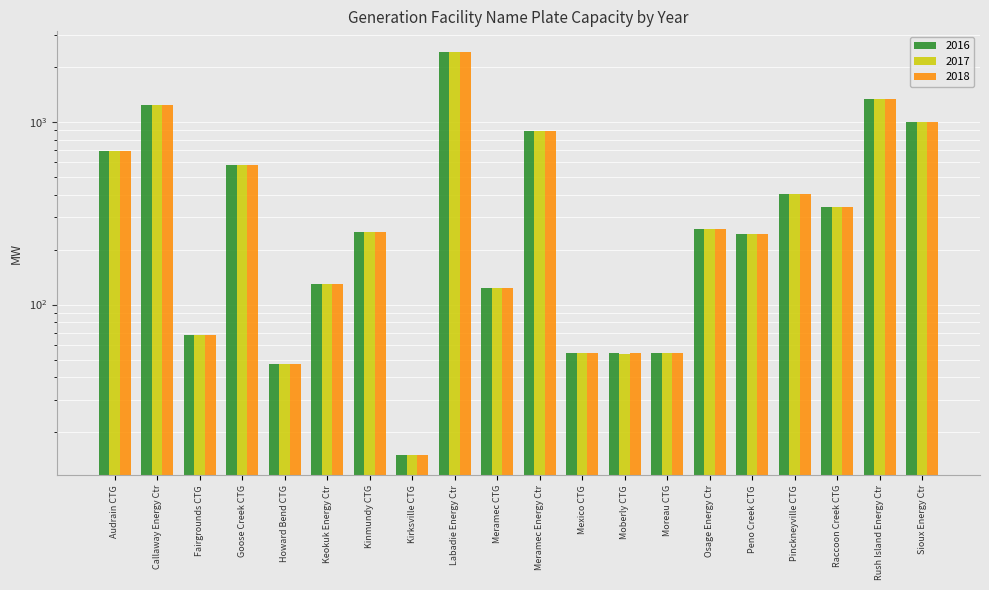

Which has a higher value, Fairgrounds CTG or Howard Bend CTG?

Fairgrounds CTG